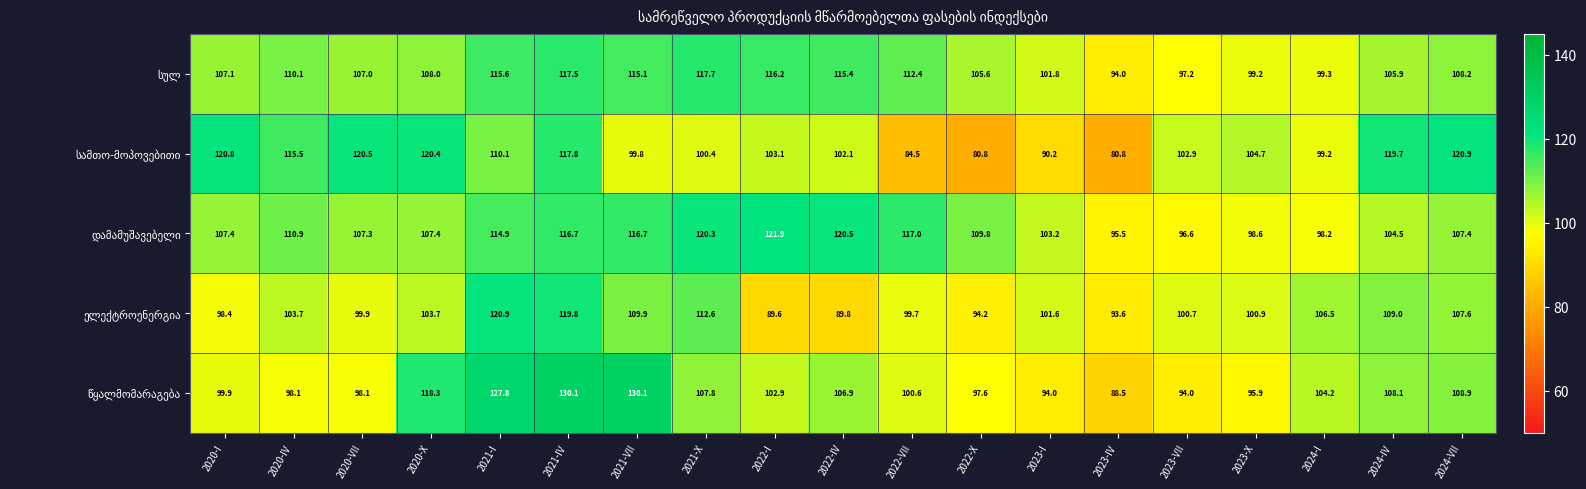

What is the total value across all series at 2020-X?

557.8